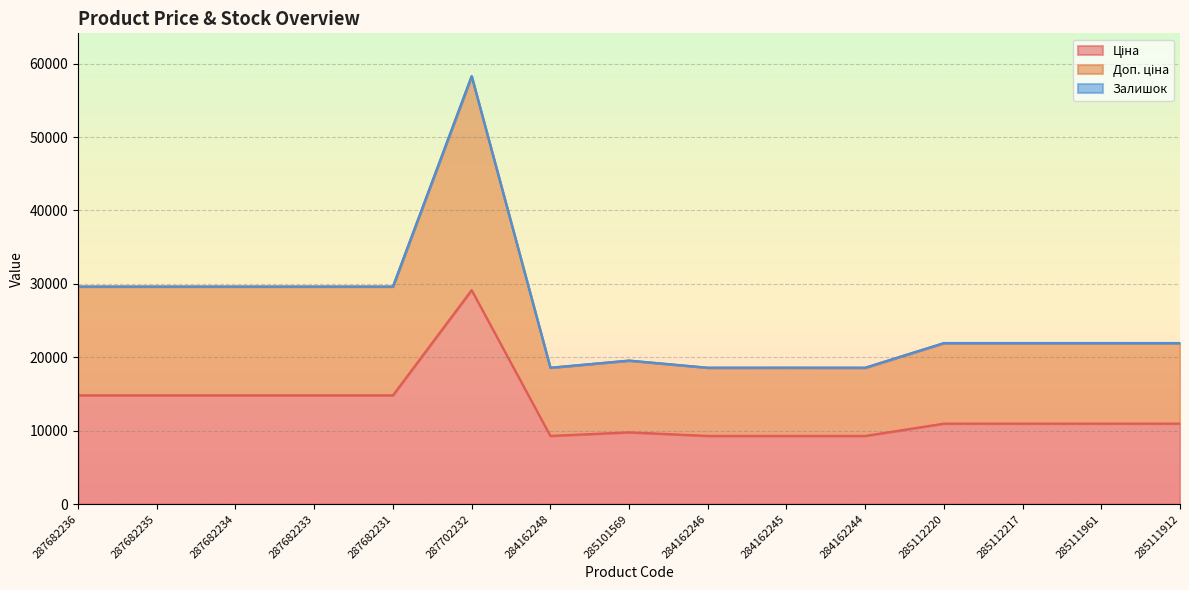

How many lines are shown in the chart?

3